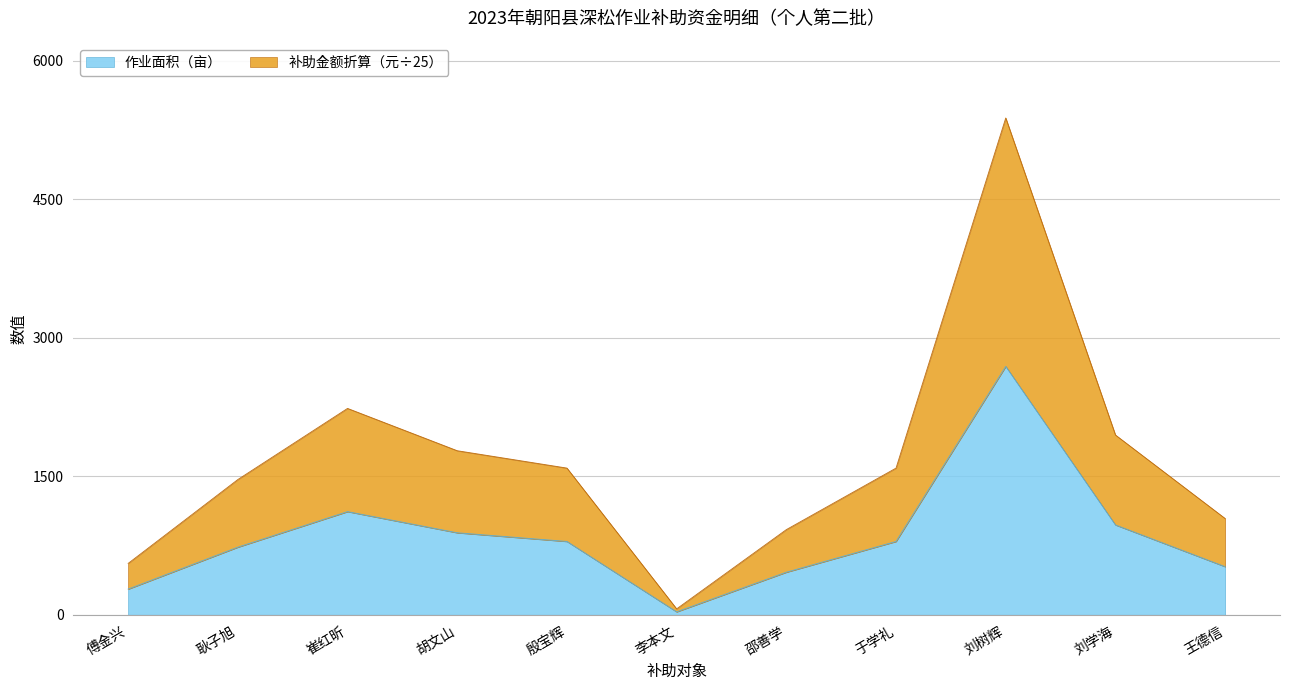

Does the chart have visible grid lines?

Yes